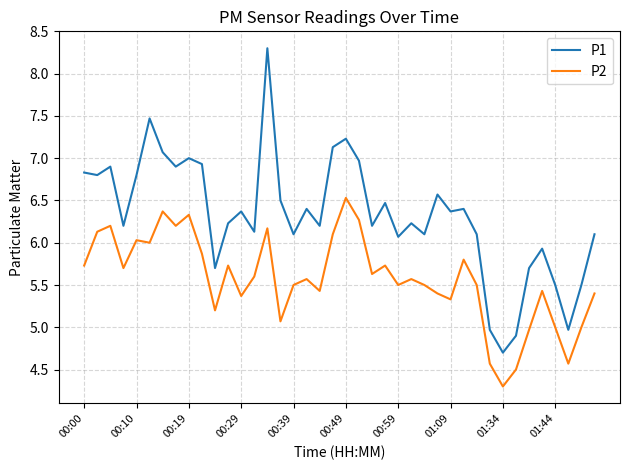

How many lines are shown in the chart?

2